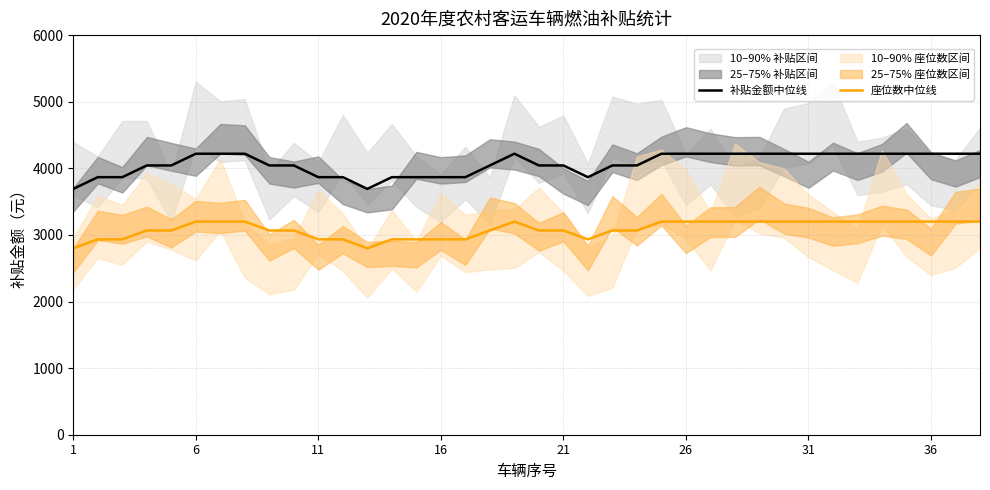

Which series has the widest spread of values?

补贴金额中位线